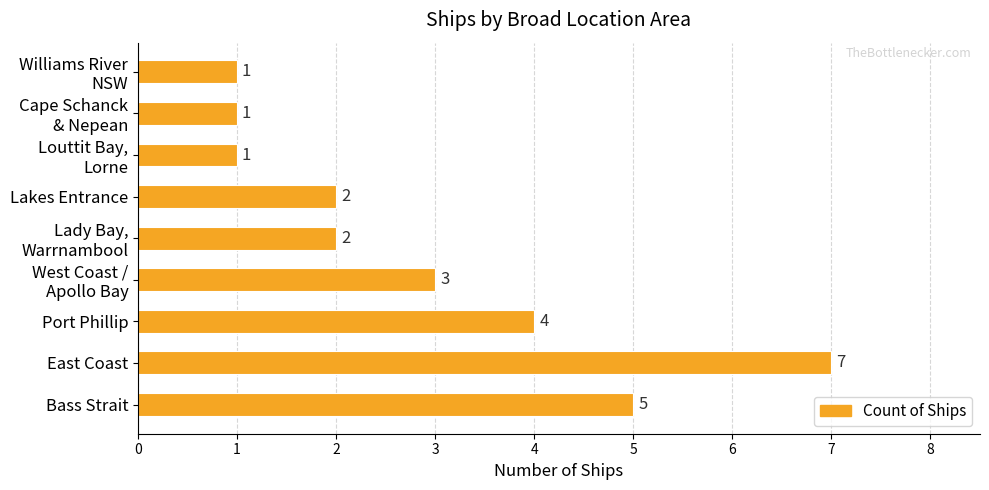

What is the sum of all values?

26